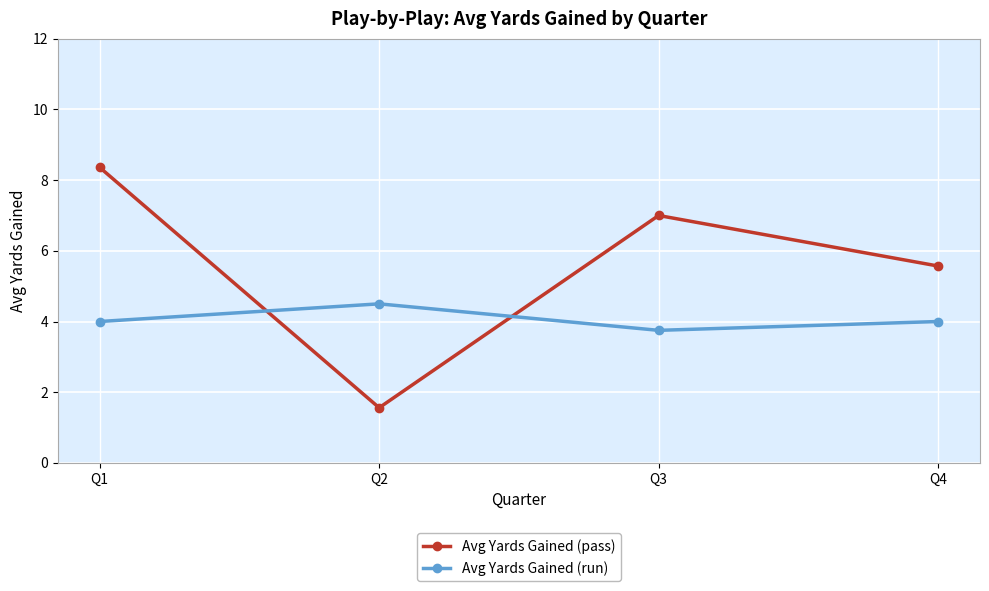

The Avg Yards Gained (pass) series shows 1.6 at Q2. True or false?

True